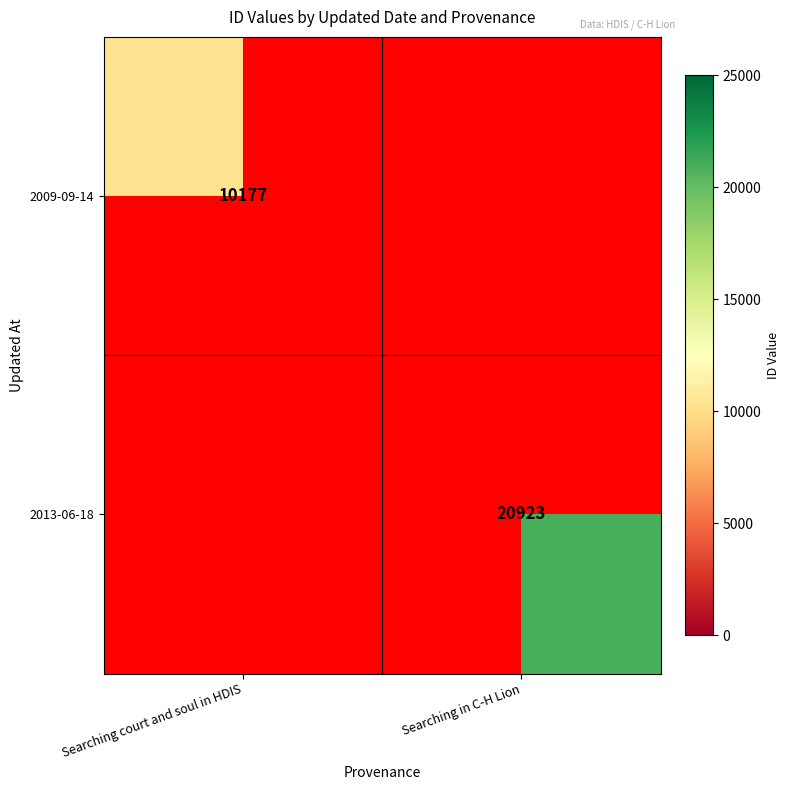

Is the value of 2009-09-14 at Searching court and soul in HDIS greater than the value of 2013-06-18 at Searching in C-H Lion?

No